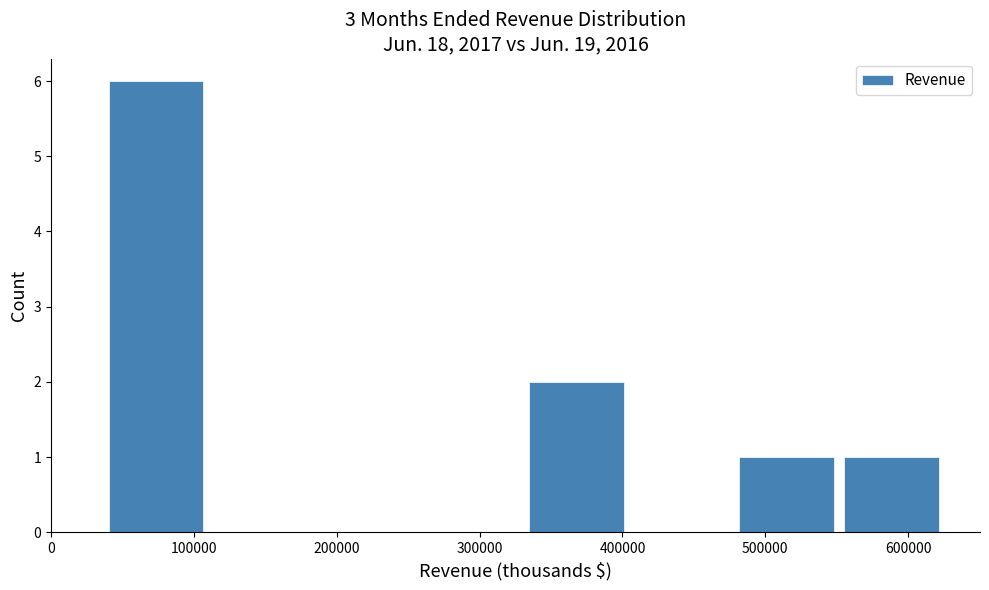

What is the height of the bar covering 480000 to 560000 on the x-axis? Neither the bar edges nor the heights are printed on the chart, so give them approximately, as read against the axes.

1